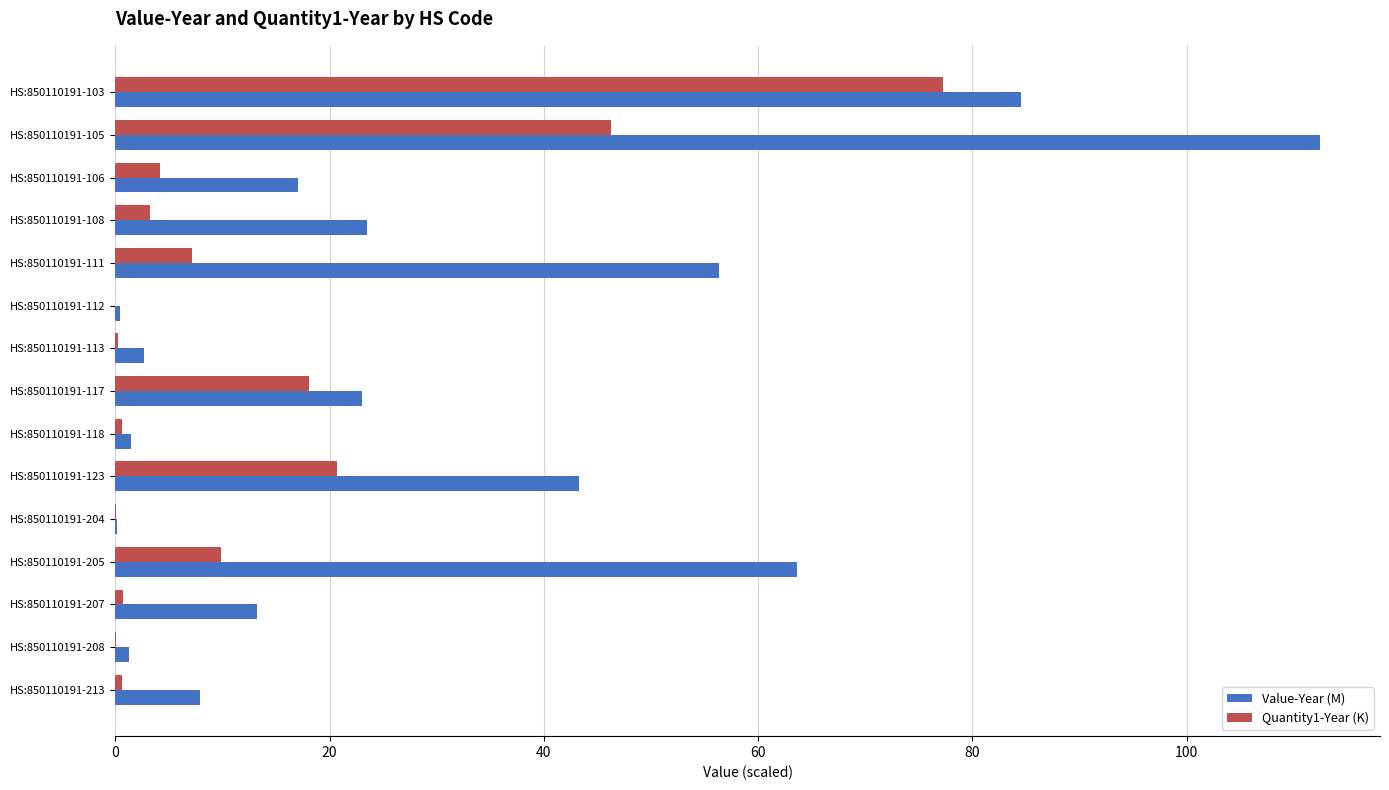

What is the sum of all Value-Year (M) values?

451.1